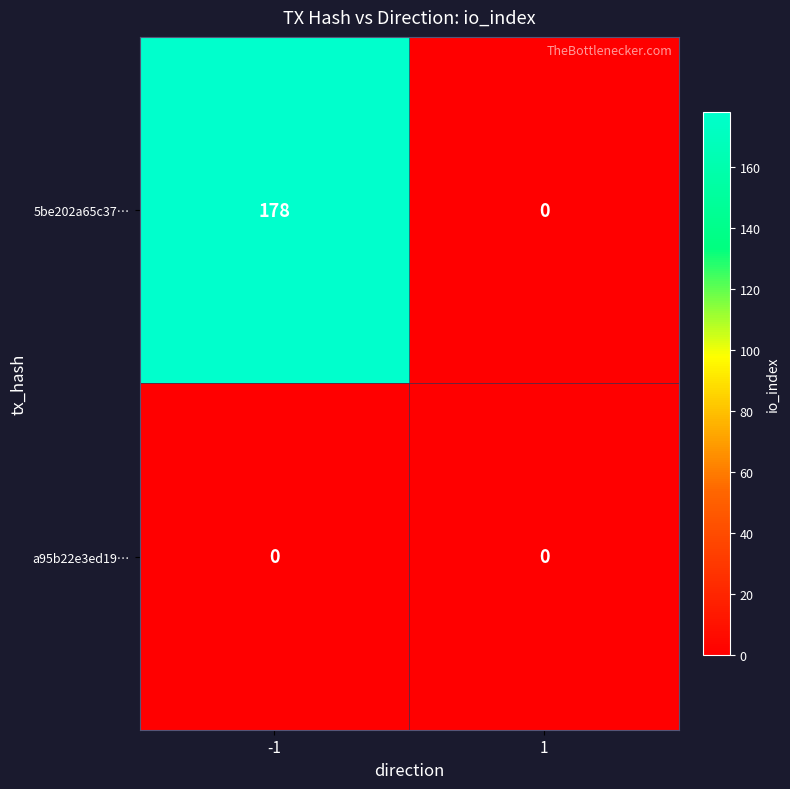

Is it true that 5be202a65c37… equals -70 at 1?

False